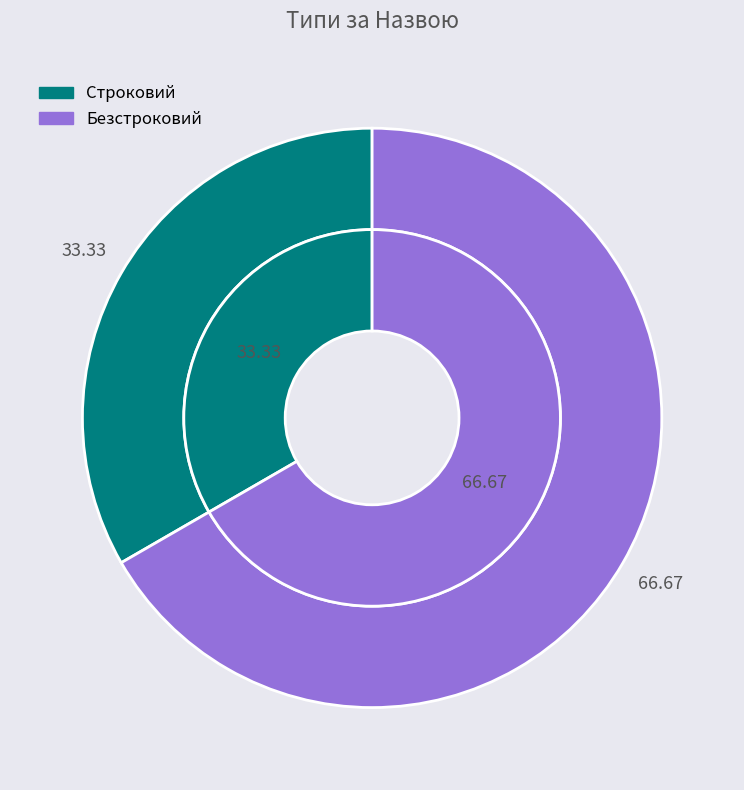

Between Строковий and Безстроковий, which is larger?

Безстроковий